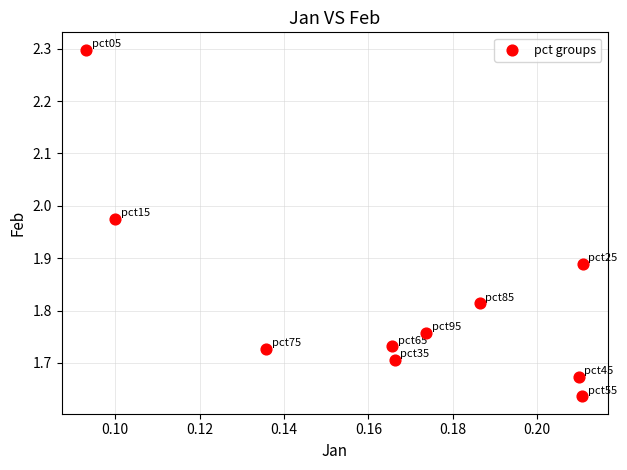

What is the range of Y values (max minus min)?

0.7